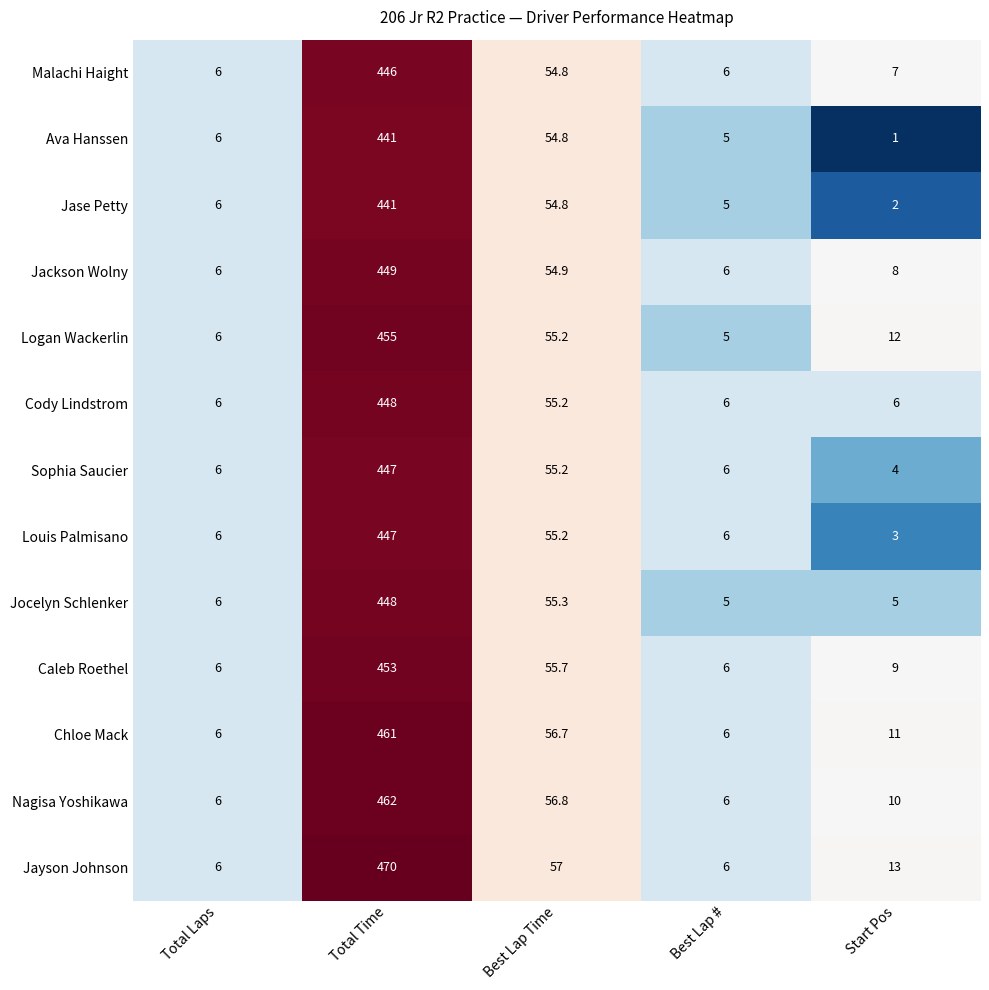

Is the value of Caleb Roethel at Total Laps greater than the value of Malachi Haight at Total Time?

No